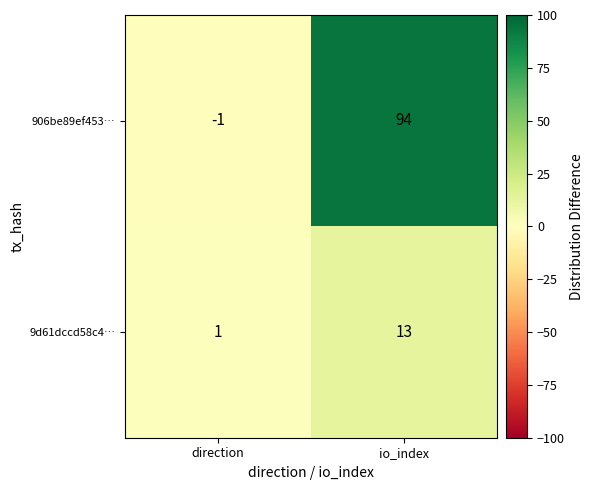

Which series has the largest range (max minus min)?

906be89ef453…